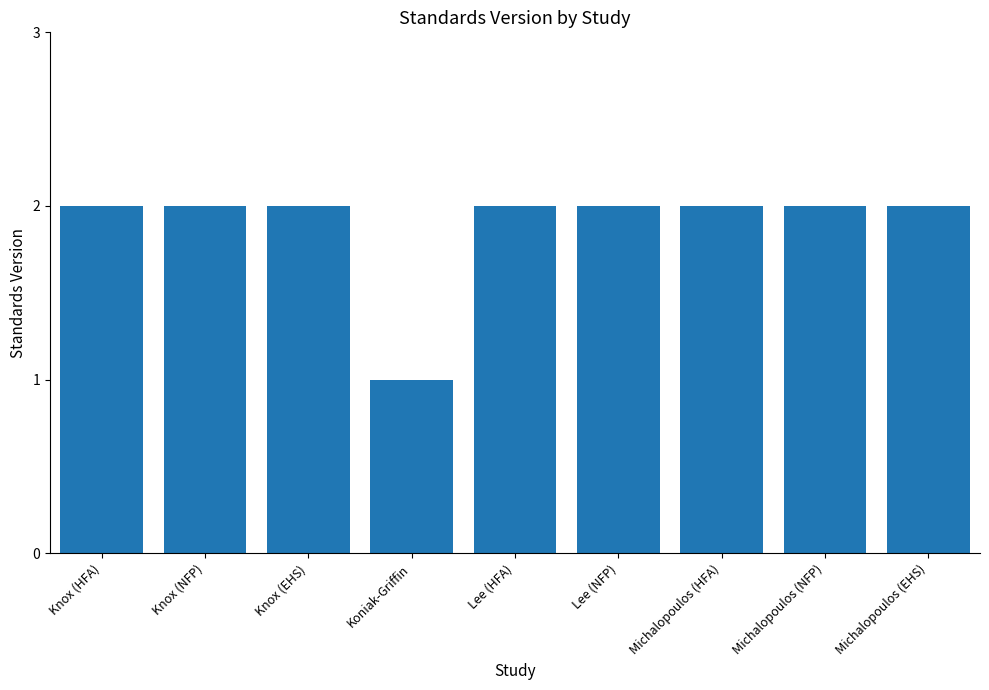

What is the difference between the values at Koniak-Griffin and Lee (HFA)?

1